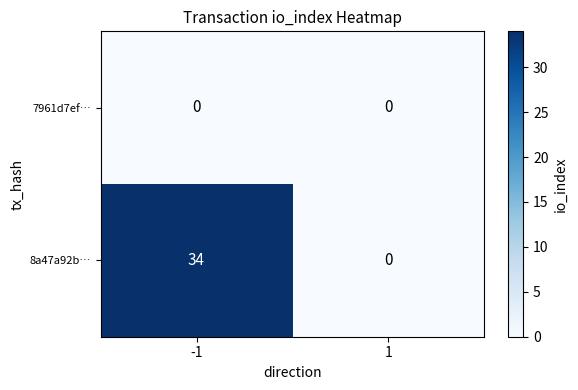

Which series has the largest total across all categories?

8a47a92b…